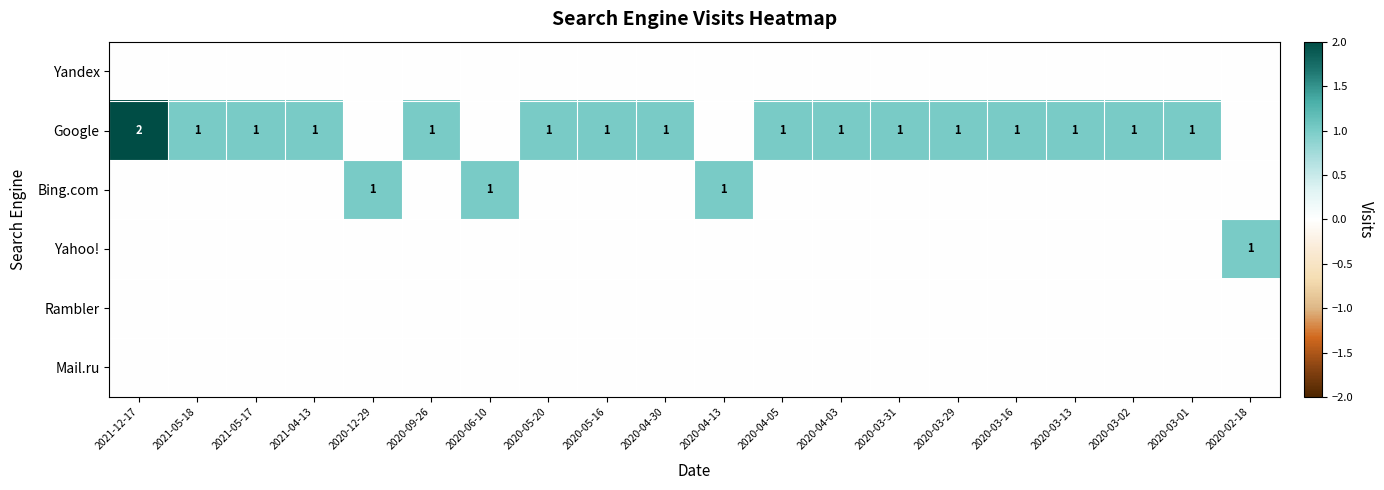

The Google series shows 1 at 2020-04-05. True or false?

False